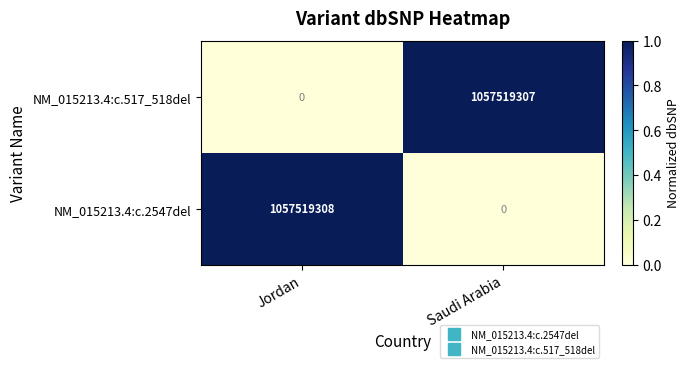

What is the difference between the NM_015213.4:c.2547del values at Jordan and Saudi Arabia?

1057519308